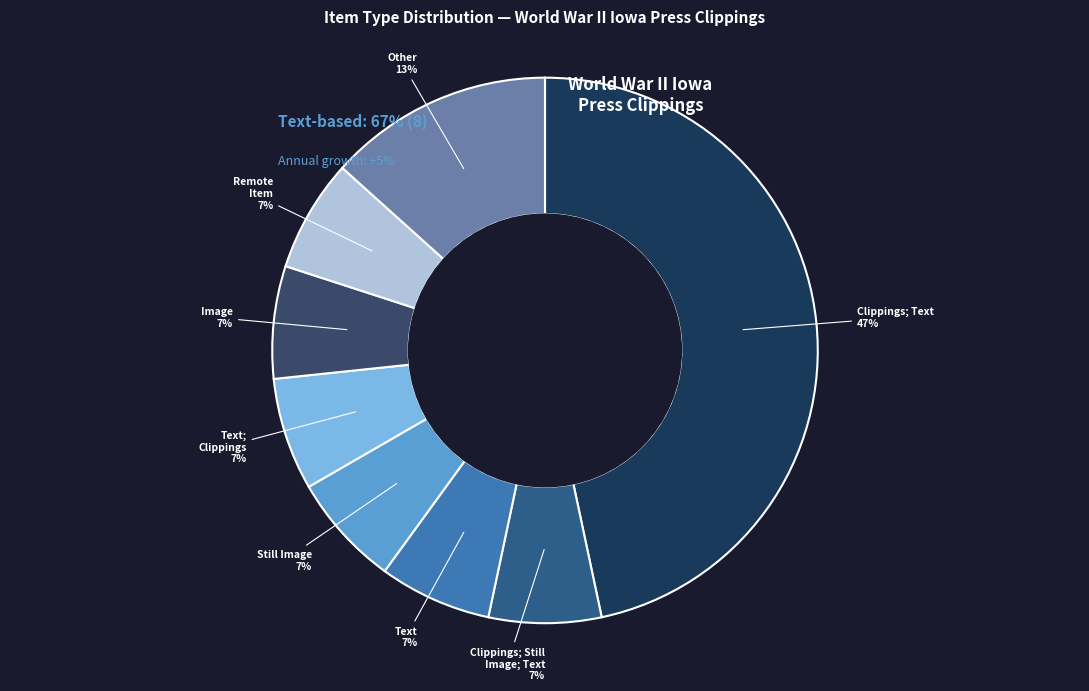

Which category has the biggest portion of the pie?

Clippings; Text